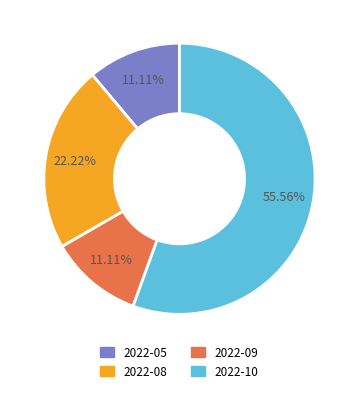

What is the majority slice?

2022-10